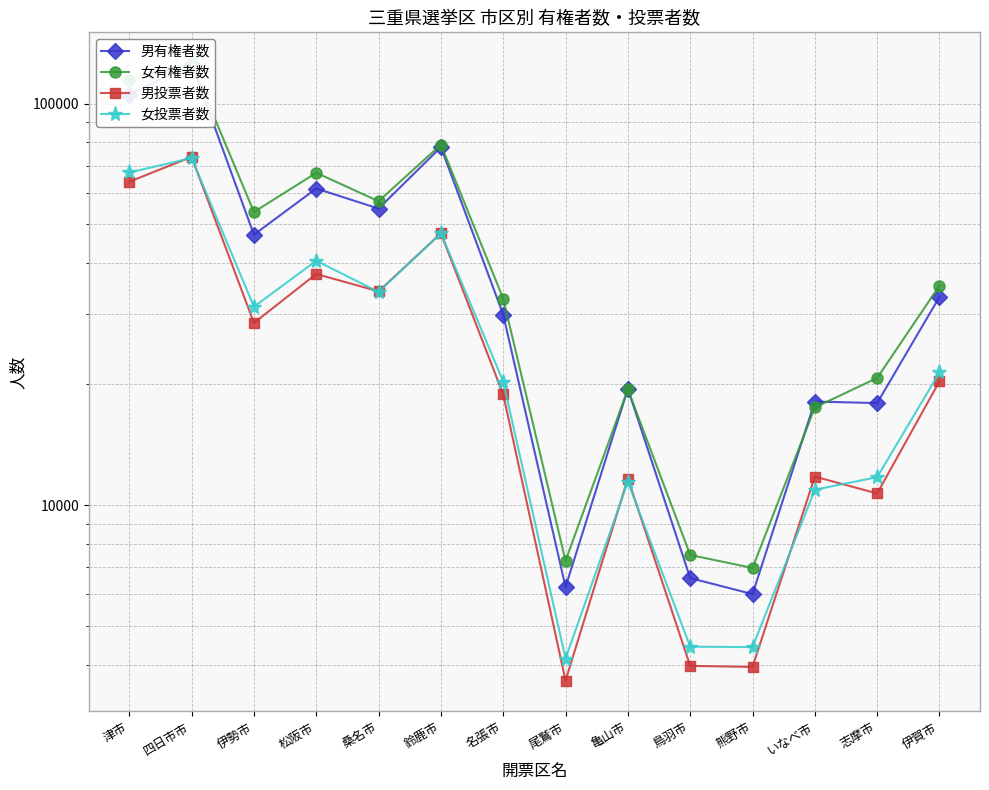

Which has a higher value, 熊野市 or 伊勢市?

伊勢市